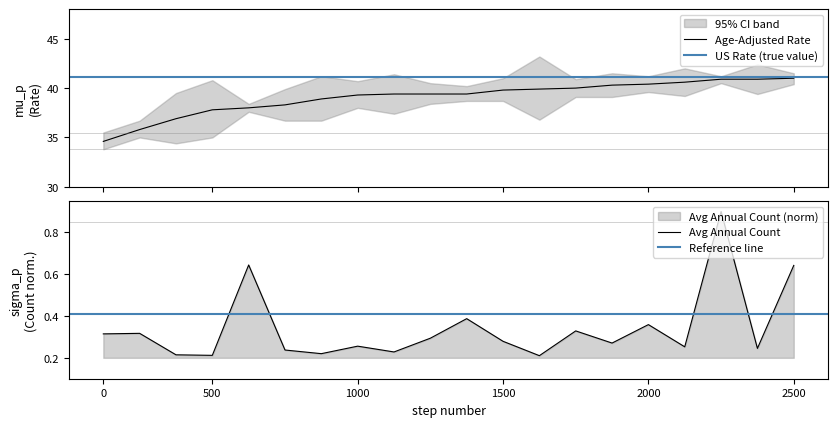

True or false: Avg Annual Count and Age-Adjusted Rate intersect in this chart.

False